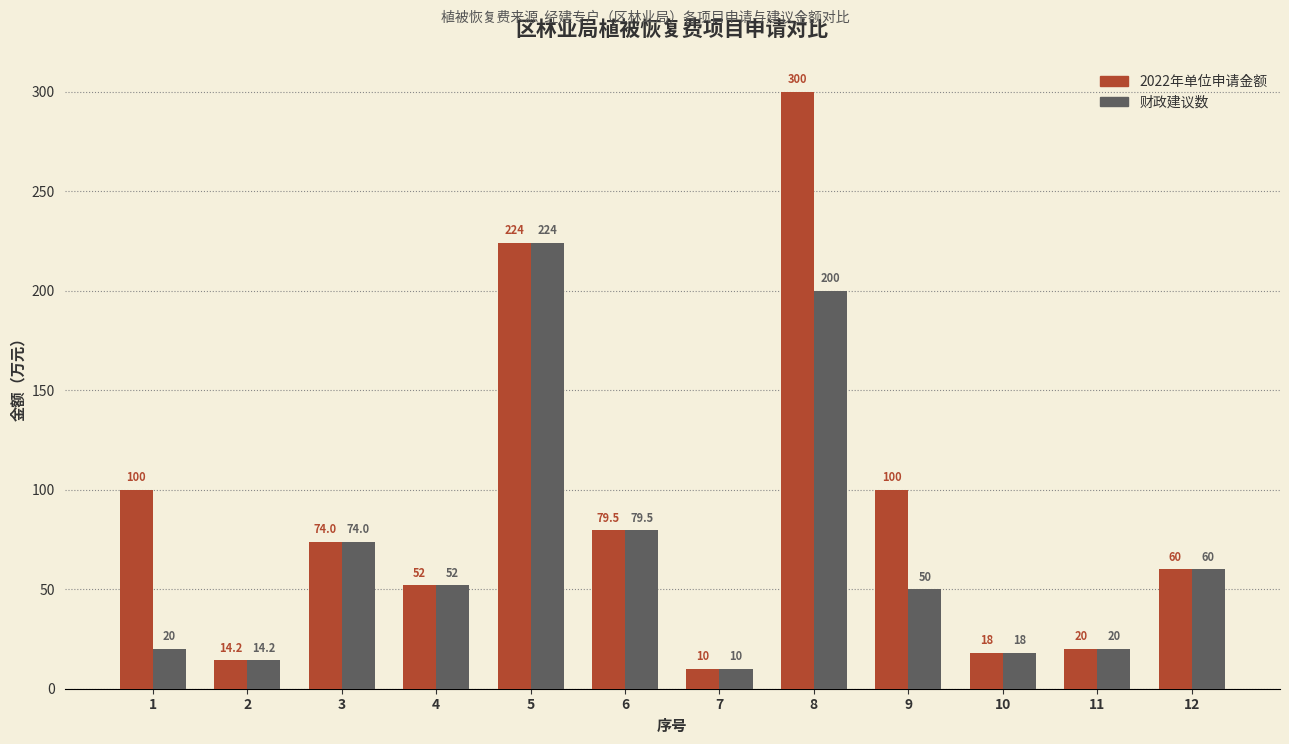

Reading left to right, list all the values displayed in this chart.

2022年单位申请金额: 1=100.0	2=14.2	3=74.0	4=52.0	5=224.0	6=79.5	7=10.0	8=300.0	9=100.0	10=18.0	11=20.0	12=60.0
财政建议数: 1=20.0	2=14.2	3=74.0	4=52.0	5=224.0	6=79.5	7=10.0	8=200.0	9=50.0	10=18.0	11=20.0	12=60.0